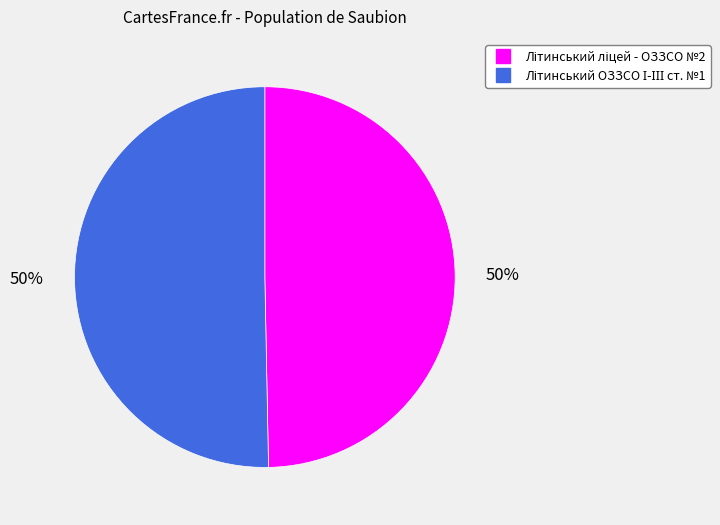

Is it true that Літинський ОЗЗСО І-ІІІ ст. №1 is 41% of the pie?

False